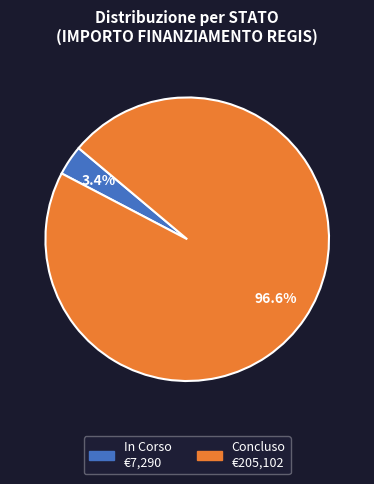

Which has a higher value, In Corso or Concluso?

Concluso